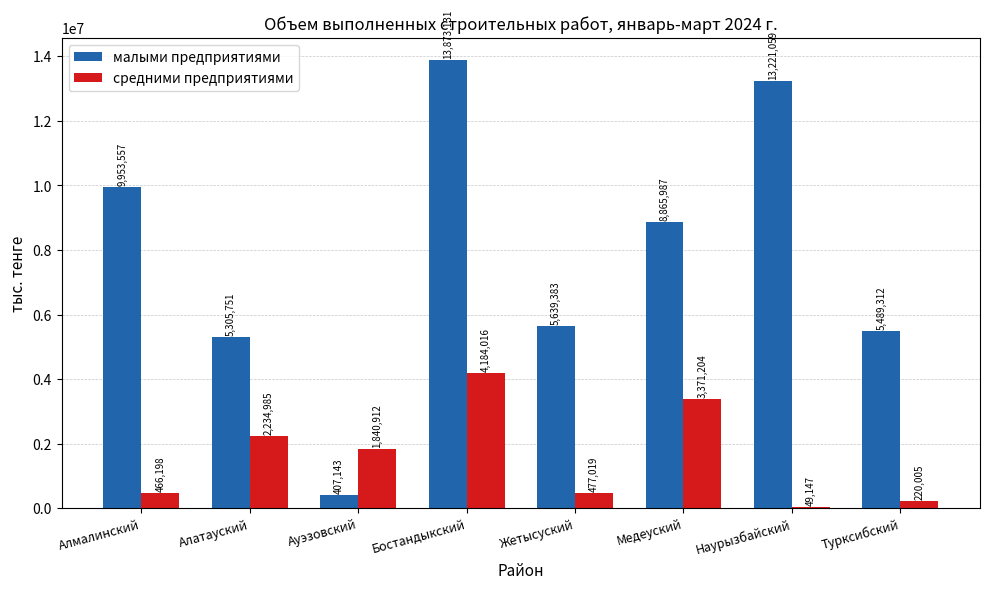

At how many categories does at least one series exceed 6681070?

4